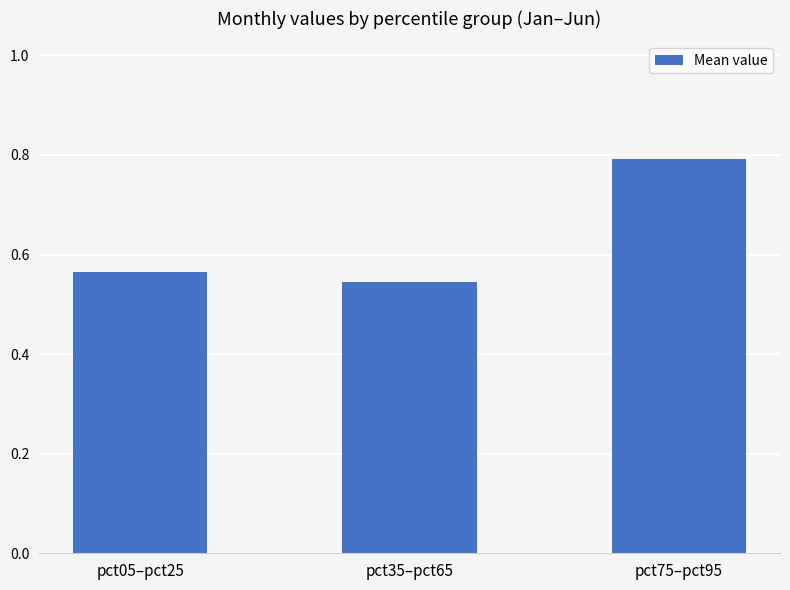

Rank the categories by value from lowest to highest.

pct35–pct65, pct05–pct25, pct75–pct95